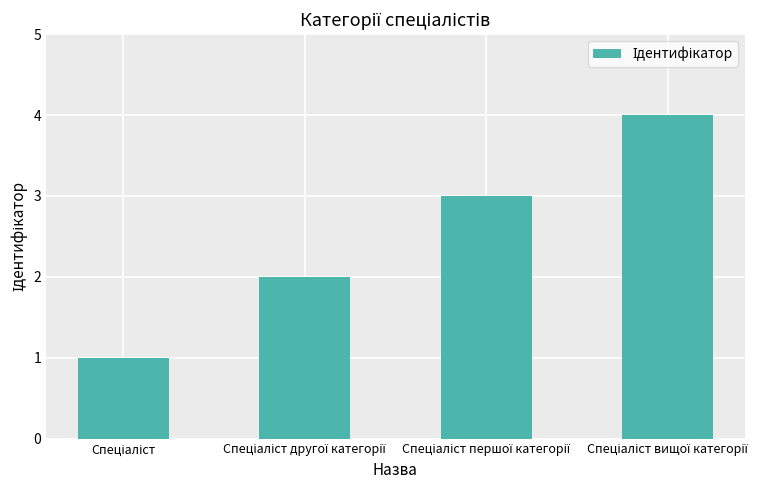

What is the greatest value displayed?

4